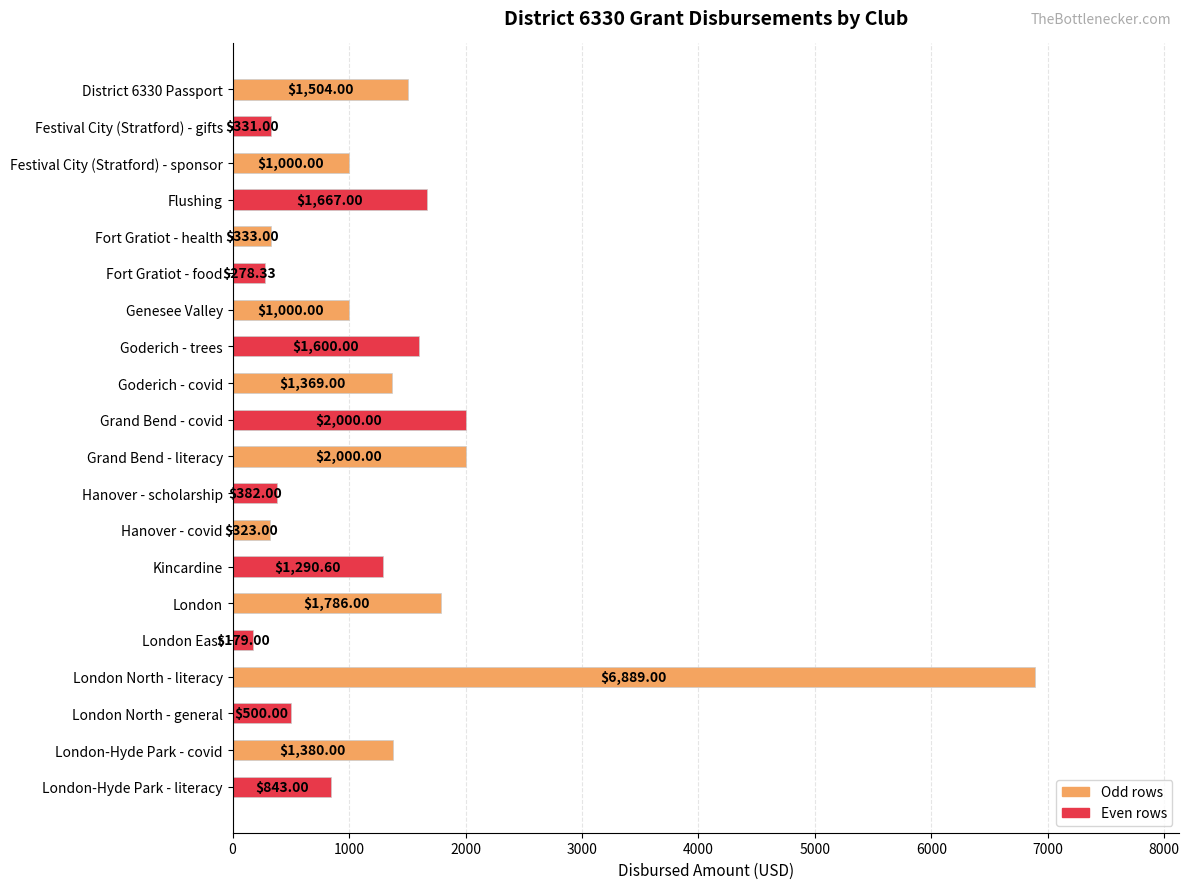

How many data points are less than 1290?

10